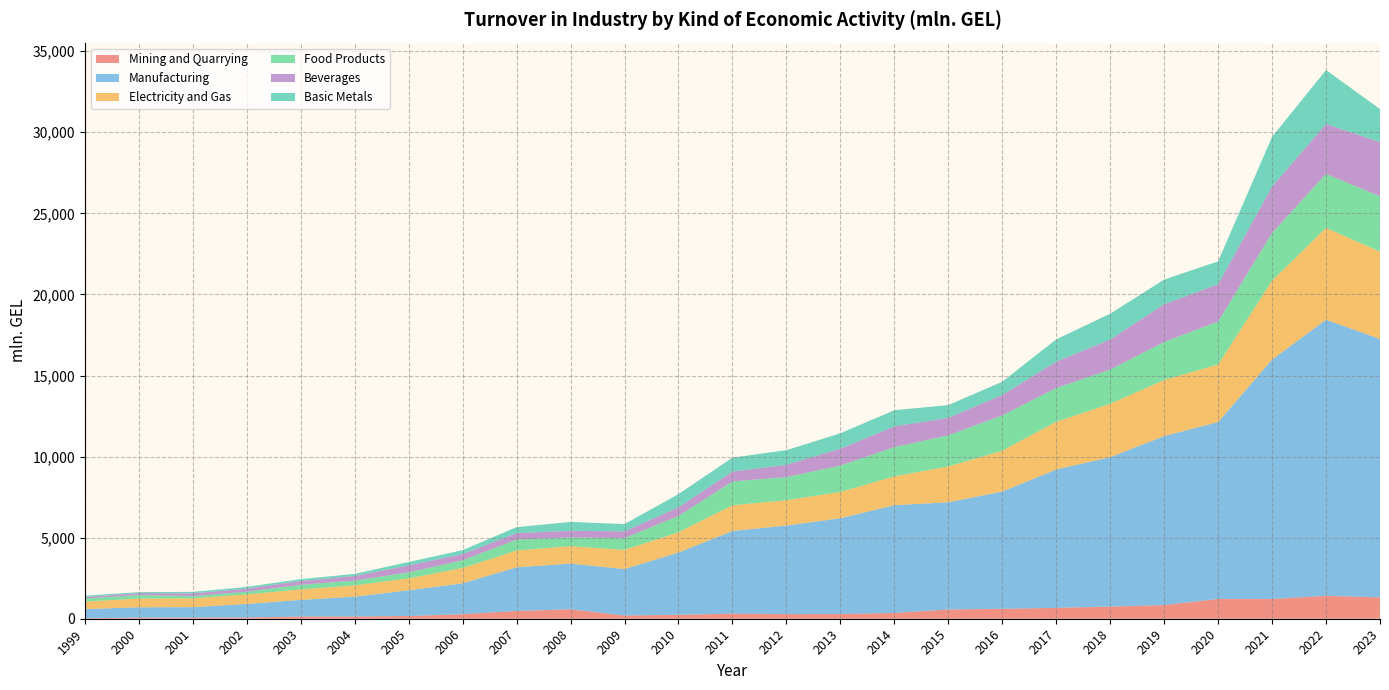

Reading right to left, list all the values displayed in this chart.

Mining and Quarrying: 2023=1318.9	2022=1411.7	2021=1218.8	2020=1219.4	2019=841.6	2018=749.3	2017=671.4	2016=611.8	2015=571.5	2014=357.8	2013=288.5	2012=283.8	2011=313.8	2010=243.7	2009=196.6	2008=585.0	2007=477.3	2006=279.1	2005=167.8	2004=136.0	2003=134.0	2002=77.2	2001=65.9	2000=66.6	1999=30.3
Manufacturing: 2023=15933.7	2022=17030.9	2021=14760.9	2020=10911.8	2019=10422.5	2018=9212.3	2017=8532.1	2016=7232.5	2015=6610.2	2014=6644.1	2013=5908.7	2012=5460.7	2011=5096.8	2010=3838.9	2009=2867.4	2008=2814.2	2007=2694.6	2006=1906.3	2005=1586.2	2004=1226.5	2003=1027.8	2002=834.2	2001=648.8	2000=638.7	1999=565.2
Electricity and Gas: 2023=5384.3	2022=5662.0	2021=4865.8	2020=3549.7	2019=3458.8	2018=3294.6	2017=2943.6	2016=2516.2	2015=2209.7	2014=1778.3	2013=1619.9	2012=1565.4	2011=1583.7	2010=1248.7	2009=1179.5	2008=1074.6	2007=1035.9	2006=944.7	2005=734.1	2004=693.3	2003=644.8	2002=586.1	2001=542.7	2000=539.4	1999=460.9
Food Products: 2023=3410.4	2022=3328.6	2021=2949.4	2020=2647.7	2019=2344.8	2018=2110.9	2017=2082.2	2016=2179.2	2015=1918.7	2014=1803.6	2013=1627.2	2012=1423.8	2011=1473.4	2010=1007.2	2009=727.8	2008=540.7	2007=671.9	2006=475.7	2005=371.9	2004=295.8	2003=282.8	2002=168.5	2001=136.4	2000=211.9	1999=194.5
Beverages: 2023=3347.1	2022=3076.8	2021=2865.0	2020=2297.1	2019=2328.0	2018=1849.3	2017=1621.3	2016=1257.3	2015=1077.8	2014=1282.5	2013=1038.0	2012=757.5	2011=610.4	2010=532.9	2009=415.4	2008=405.3	2007=401.1	2006=378.5	2005=428.8	2004=285.1	2003=233.7	2002=188.3	2001=171.8	2000=124.5	1999=89.9
Basic Metals: 2023=2038.3	2022=3327.3	2021=3058.0	2020=1415.4	2019=1519.8	2018=1596.8	2017=1379.1	2016=818.0	2015=787.9	2014=993.9	2013=953.9	2012=906.3	2011=857.3	2010=814.7	2009=452.6	2008=549.7	2007=370.0	2006=244.7	2005=210.2	2004=128.9	2003=119.2	2002=109.5	2001=89.8	2000=62.2	1999=77.2